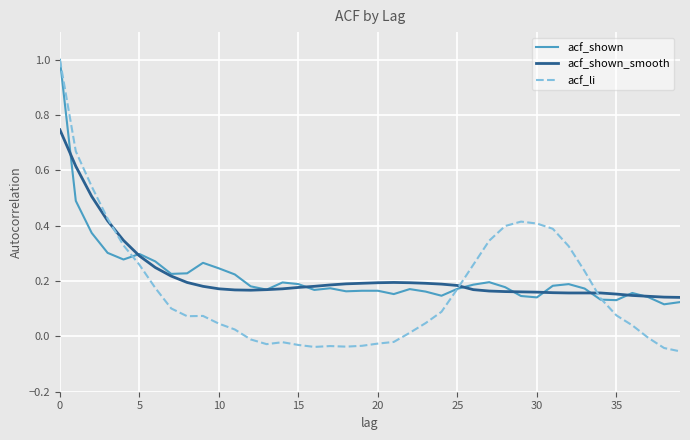

What is the highest value of the acf_shown series?

1.0